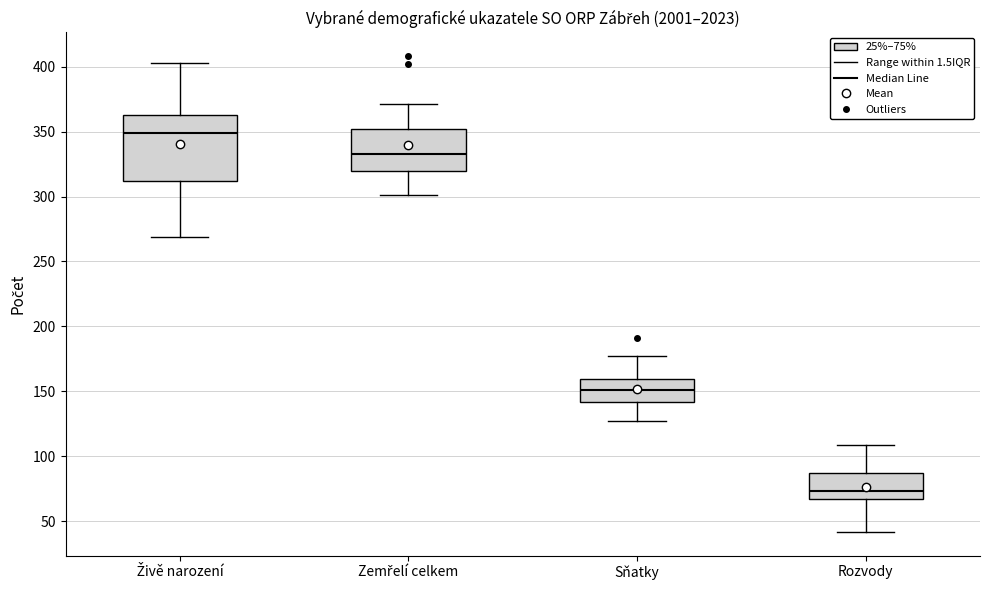

Reading left to right, transcribe this box plot: for each box, give where its median line is, the range the box spans, and where its two whiskers end, as read against the y-axis. The values are not printed on the chart, so give them approximately, as read against the axis.

Živě narození: median 350, box 310 to 365, whiskers 270 to 405
Zemřelí celkem: median 335, box 320 to 350, whiskers 300 to 370
Sňatky: median 150, box 140 to 160, whiskers 125 to 175
Rozvody: median 75, box 70 to 90, whiskers 40 to 110